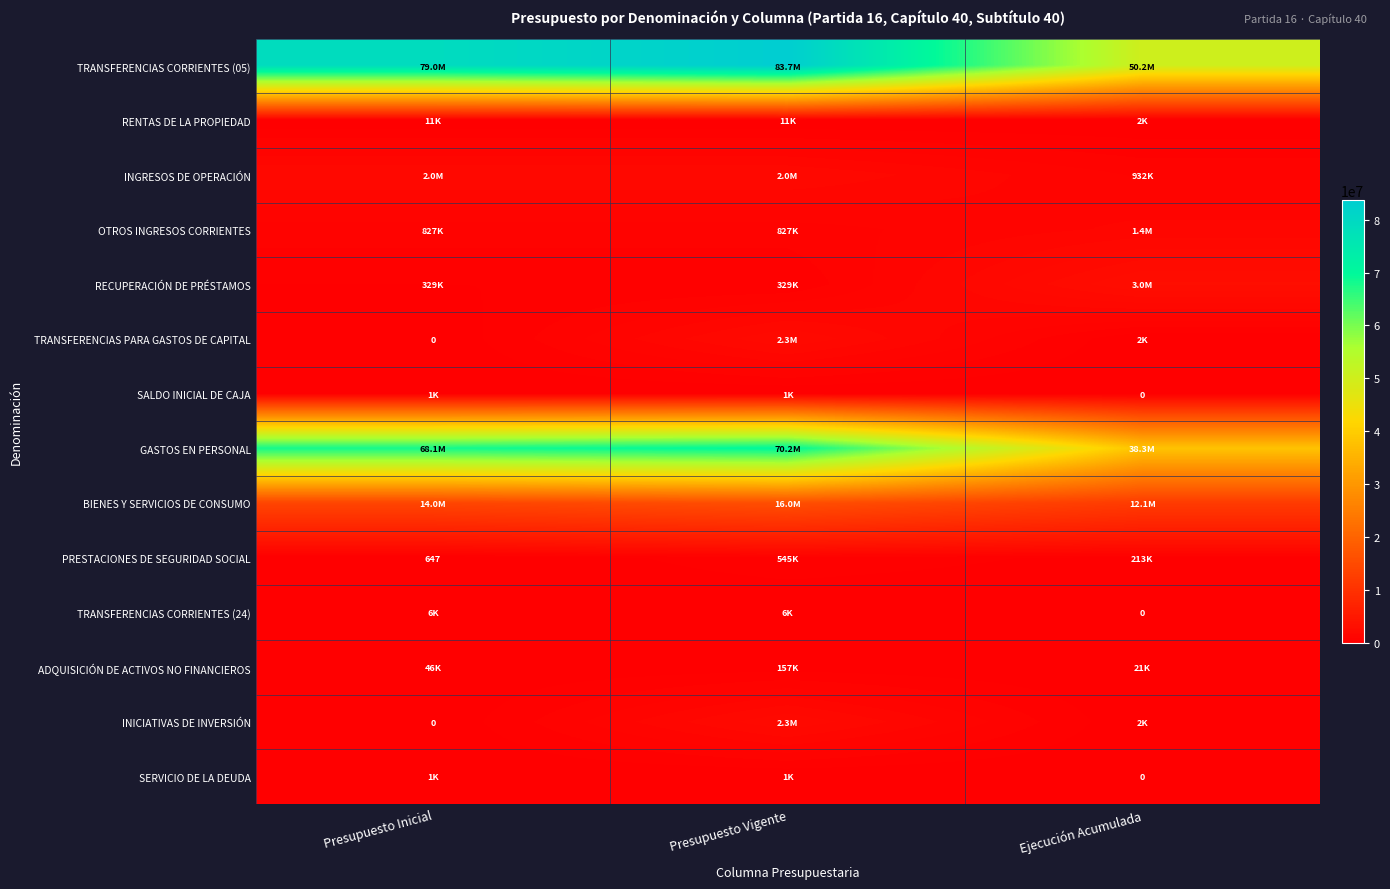

Which series changed the most between Presupuesto Inicial and Ejecución Acumulada?

GASTOS EN PERSONAL